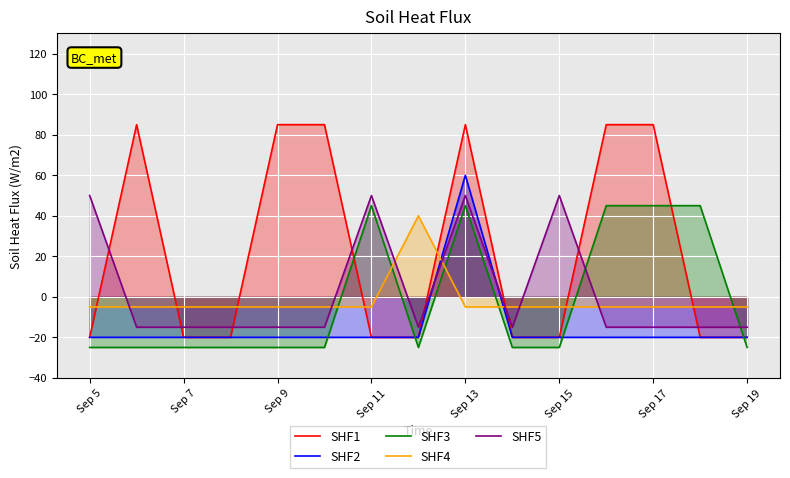

How many times do SHF4 and SHF3 cross each other?

6